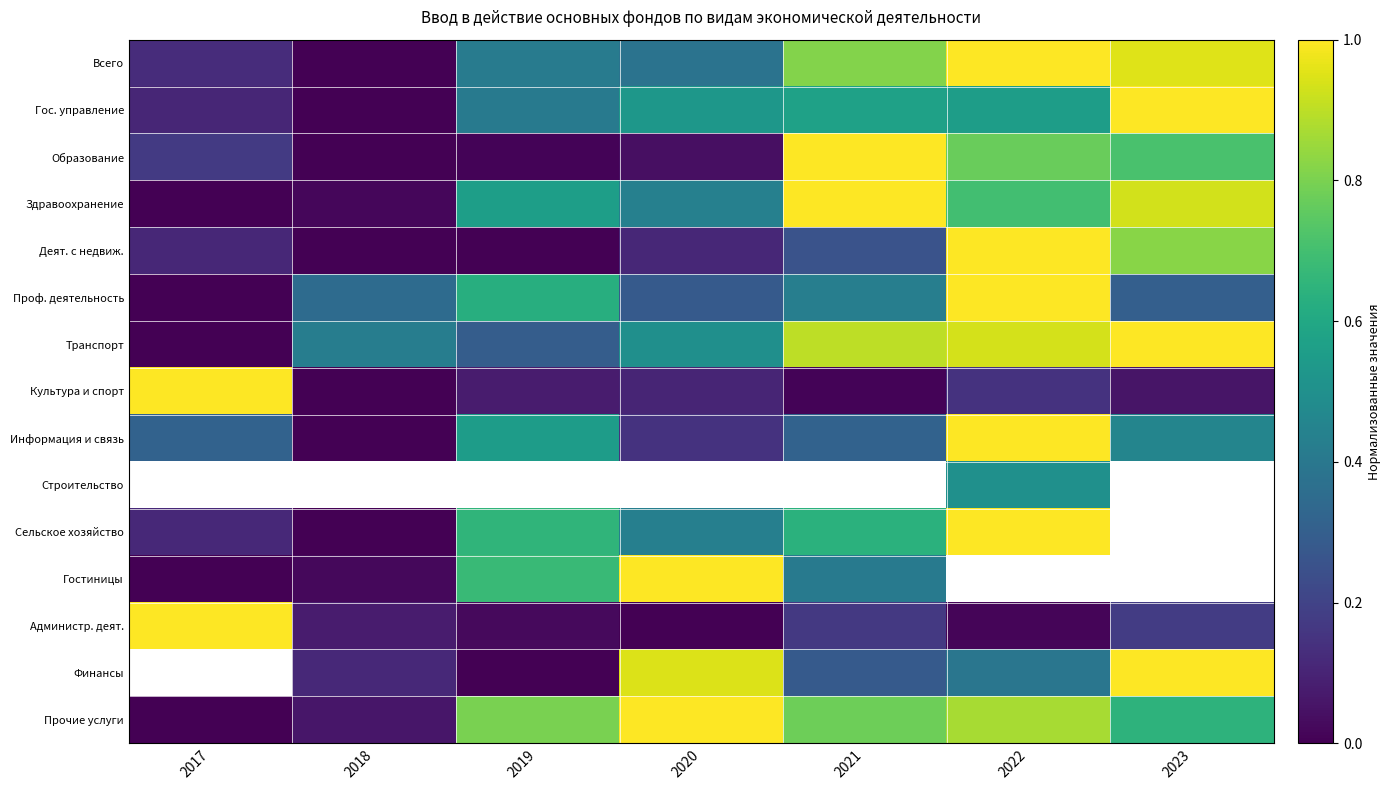

Between 2017 and 2018, which series saw the biggest shift?

Культура и спорт